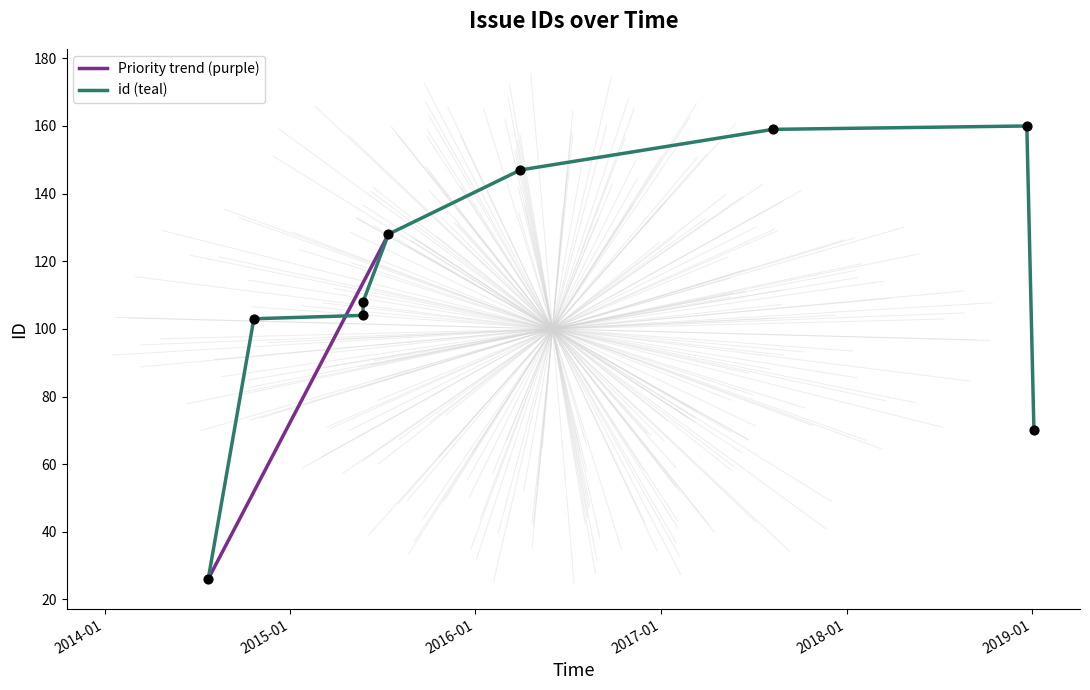

What is the change in value from 2018-12-22 to 2015-05-25?

-55